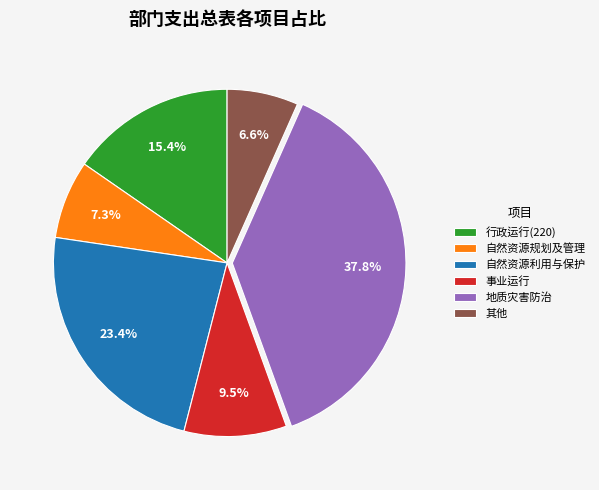

What percentage is the 自然资源利用与保护 slice, to the nearest percent?

23%